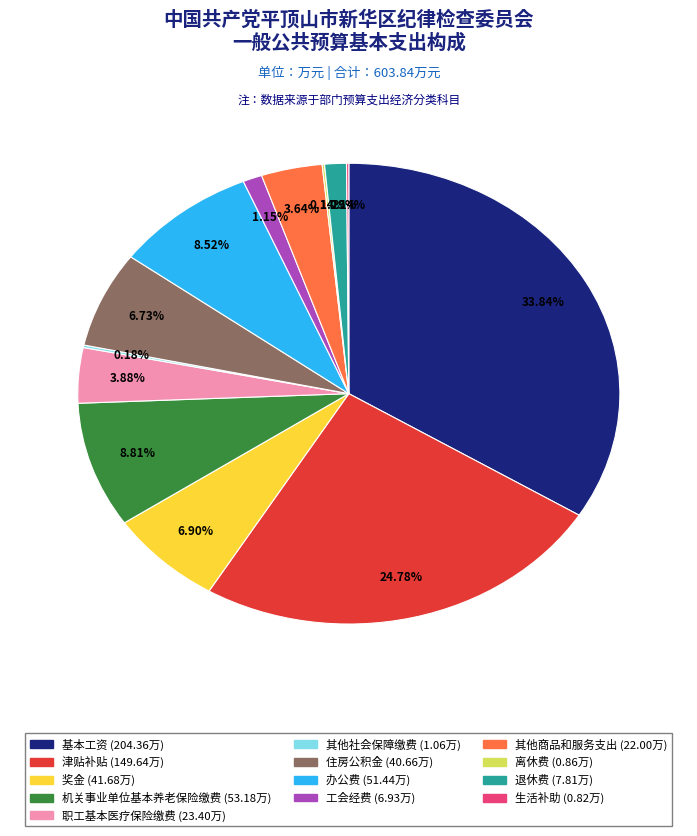

Is 退休费 the majority of the pie?

No